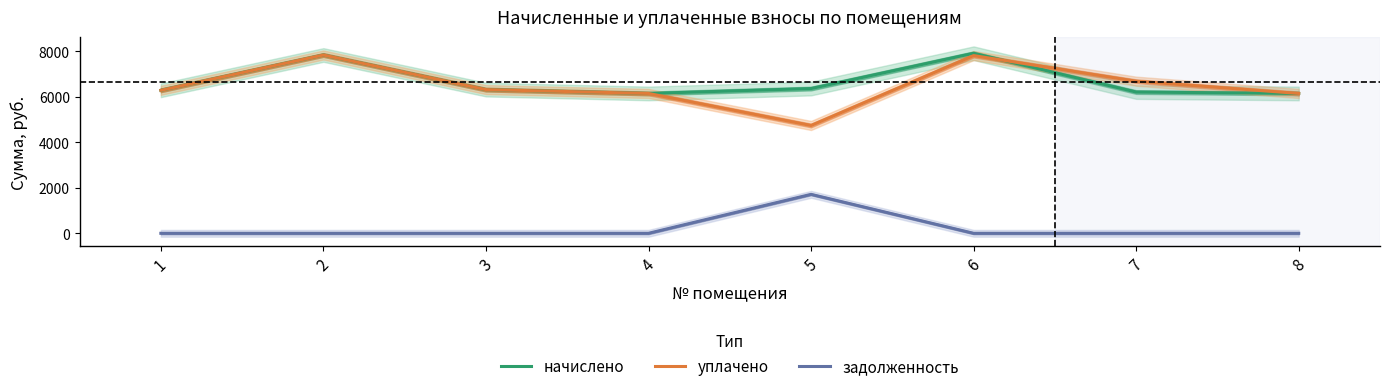

Reading left to right, transcribe all the data shown in this chart.

начислено: 6282.2	7833.6	6313.0	6144.0	6359.0	7910.4	6205.4	6144.0
уплачено: 6282.2	7833.6	6313.0	6144.0	4736.8	7807.4	6682.2	6144.0
задолженность: 0.0	0.0	0.0	0.0	1711.4	0.0	0.0	0.0